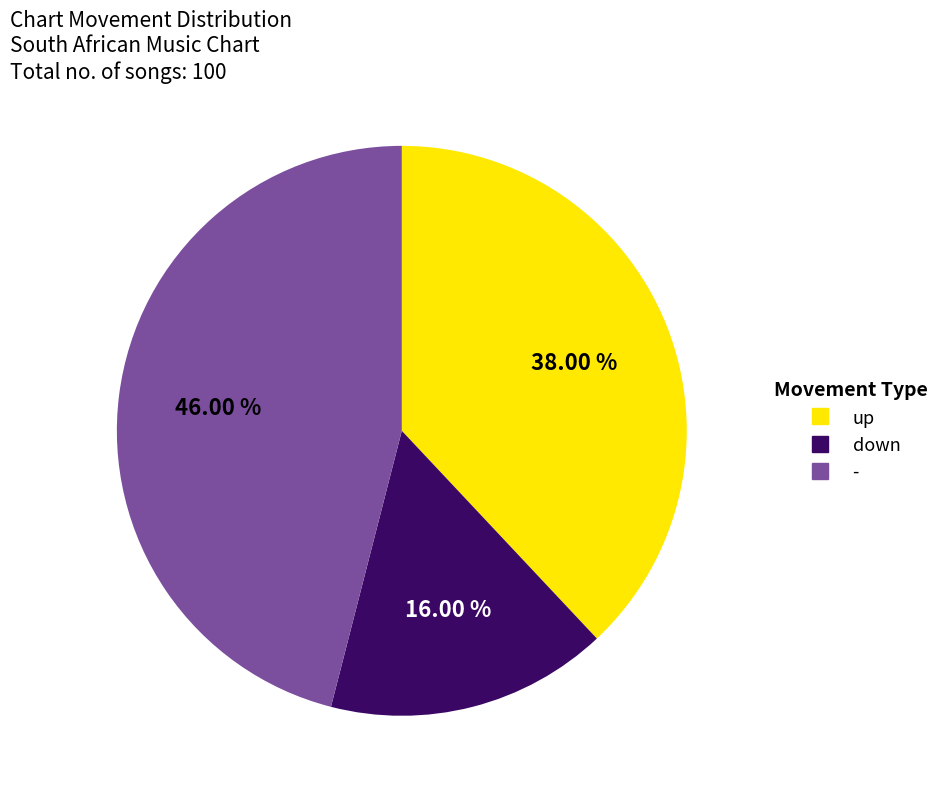

Does up represent more than half of the total?

No